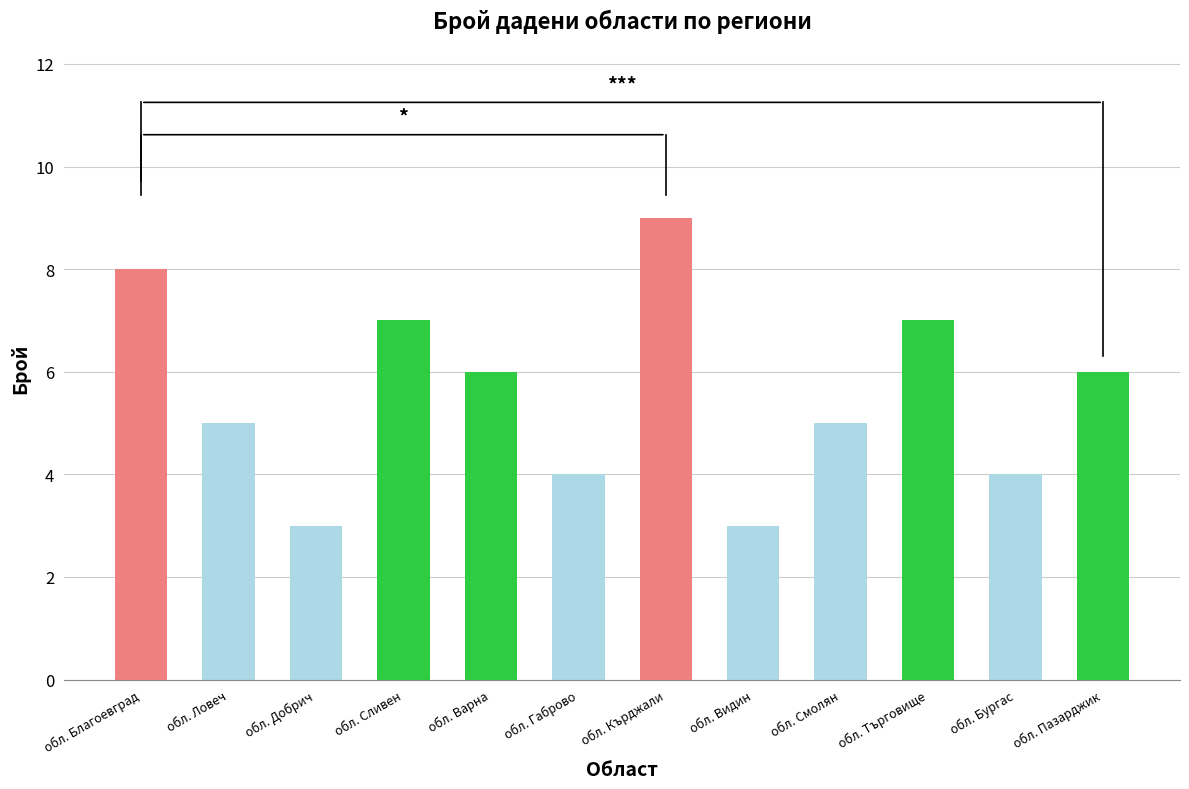

What is the minimum value shown in the chart?

3